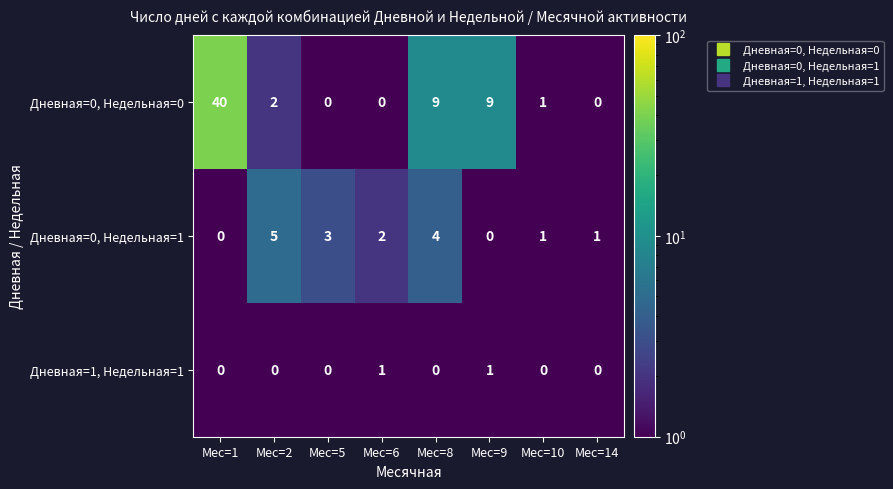

At which category is the sum across all series the highest?

Мес=1